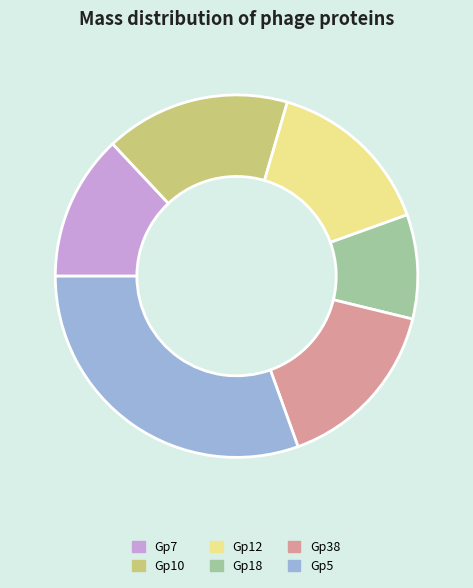

Is there any slice that represents more than half of the pie?

No